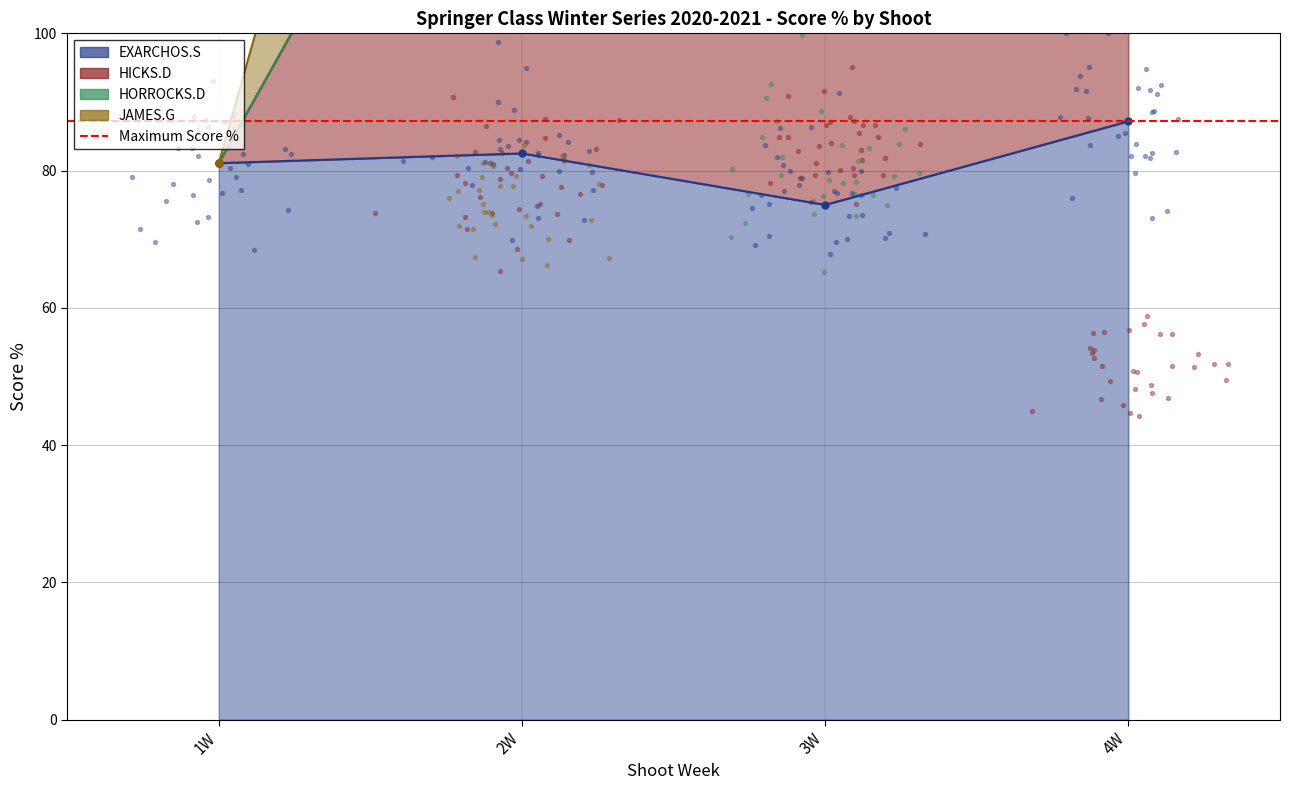

Which series reaches the minimum Y coordinate?

EXARCHOS.S